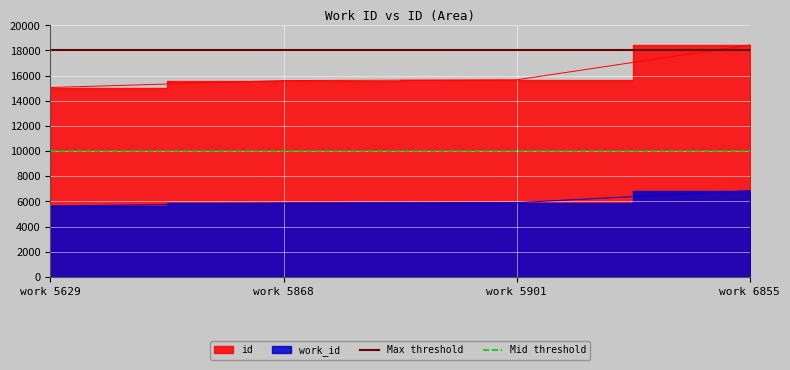

Is the value of Mid threshold at work 5868 greater than the value of Max threshold at work 5629?

No